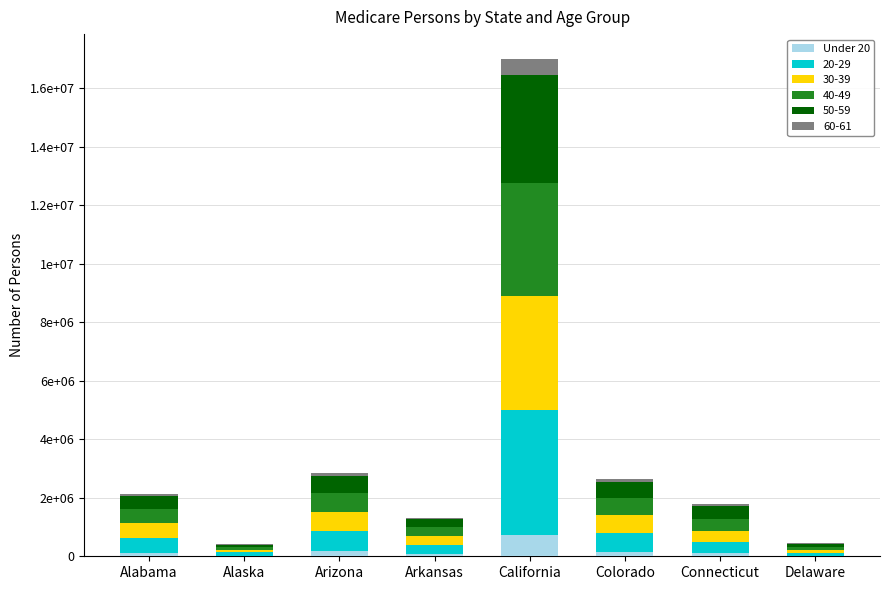

Between California and Arkansas, which is larger?

California